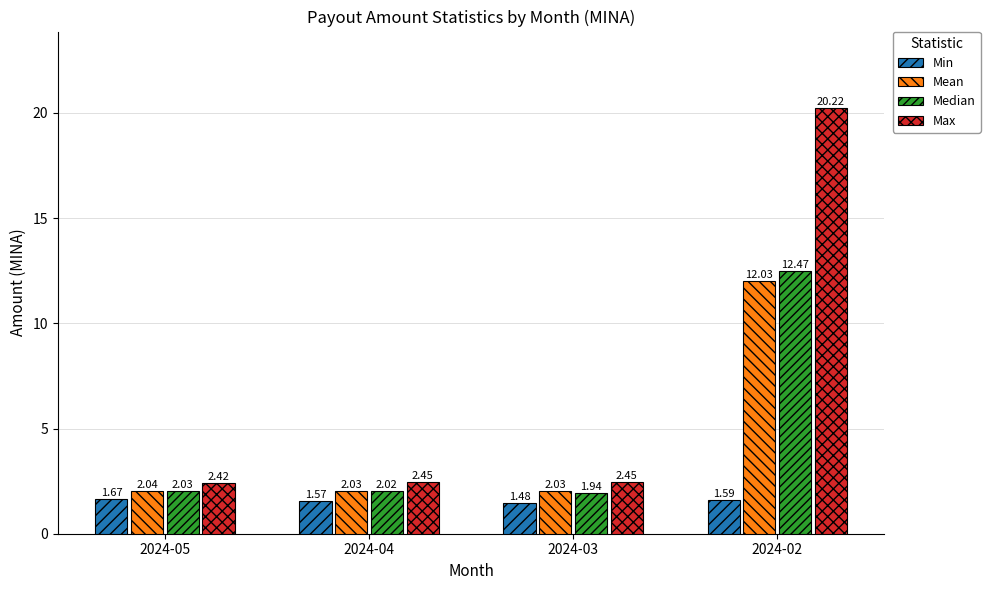

What is the difference between the maximum and second lowest values in the Mean series?

10.0